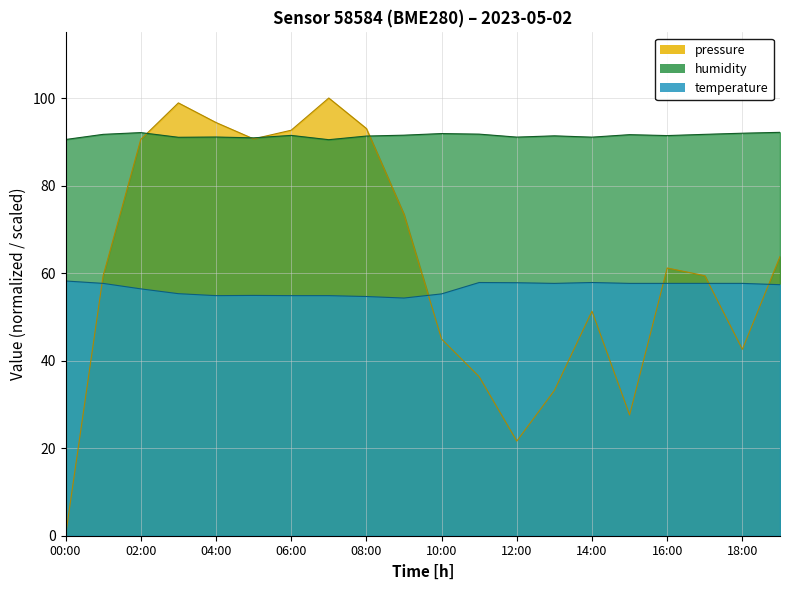

How many times do humidity and pressure cross each other?

4